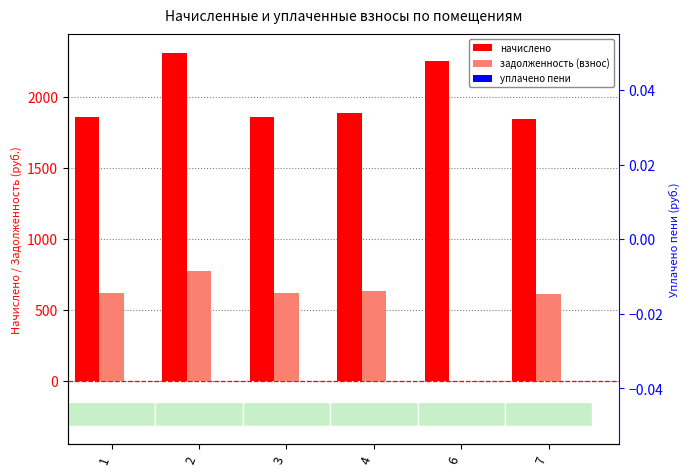

List the series in order of their overall mean, highest first.

начислено, задолженность (взнос), уплачено пени